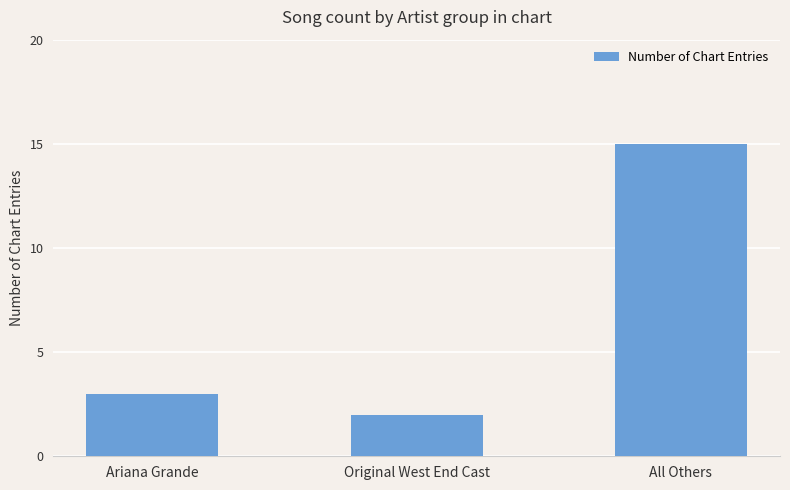

Reading left to right, extract all data points from this chart.

Ariana Grande=3	Original West End Cast=2	All Others=15